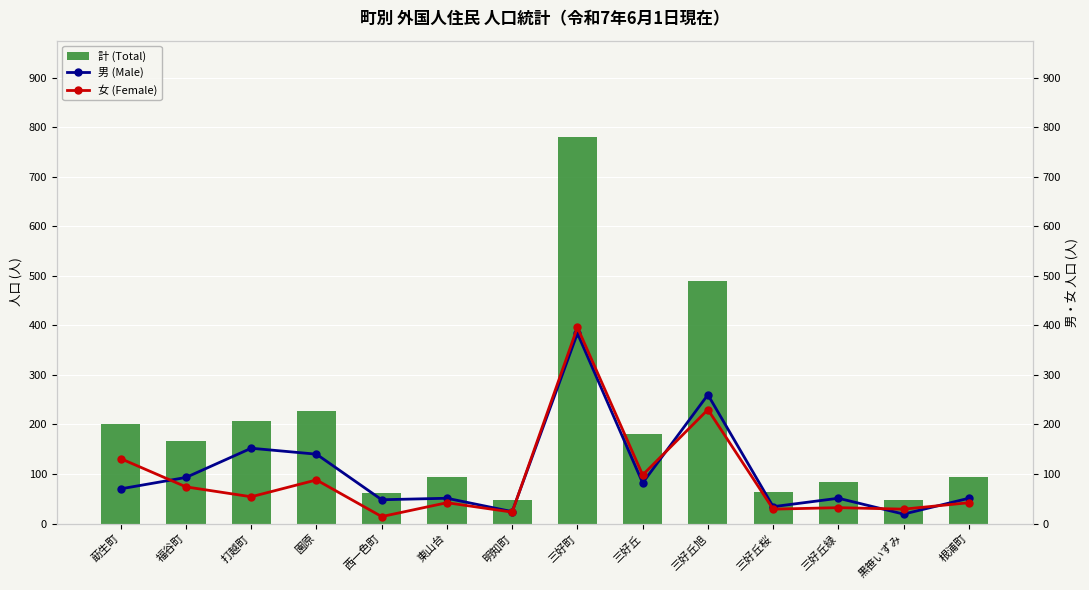

What is the difference between the second highest and minimum values in the 計 (Total) series?

443